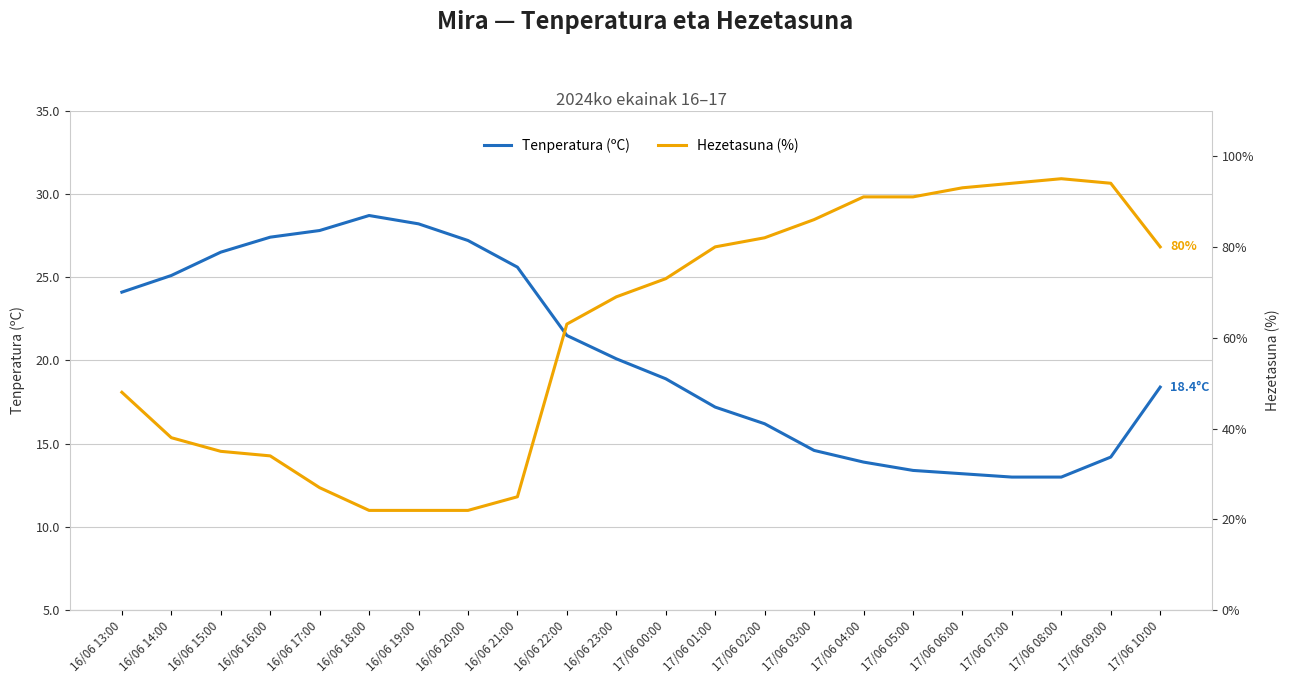

How many times do Tenperatura (ºC) and Hezetasuna (%) cross each other?

2